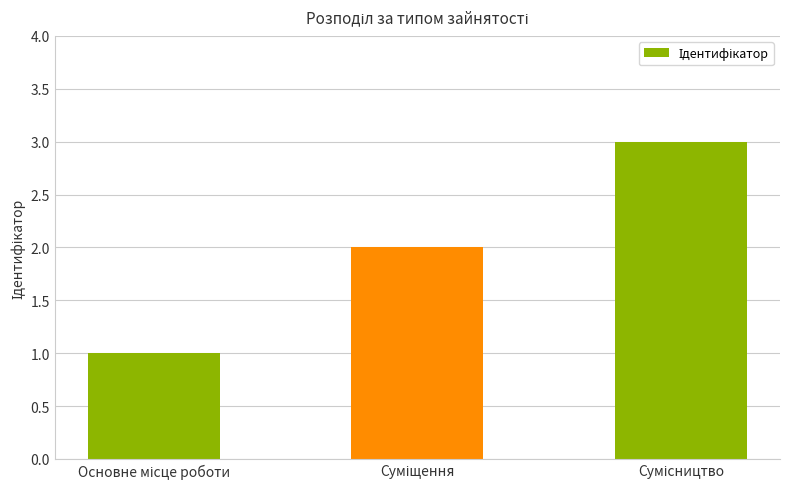

What is the greatest value displayed?

3